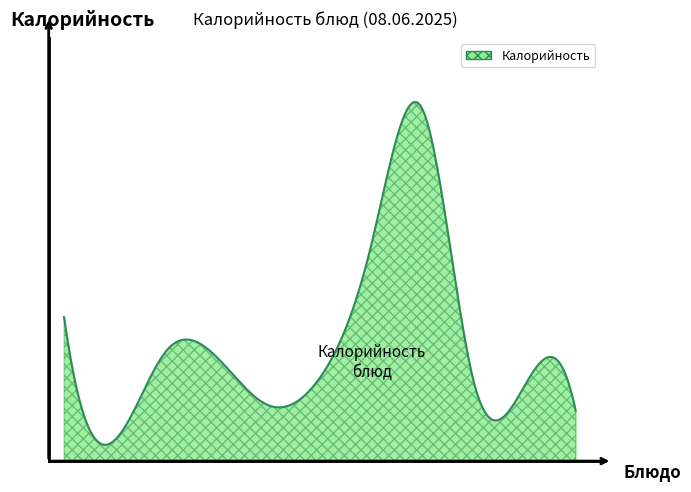

Does the chart have visible grid lines?

No